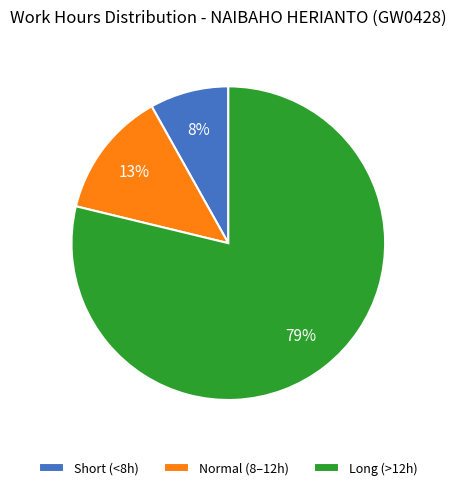

To the nearest percent, what portion does Normal (8–12h) represent?

13%